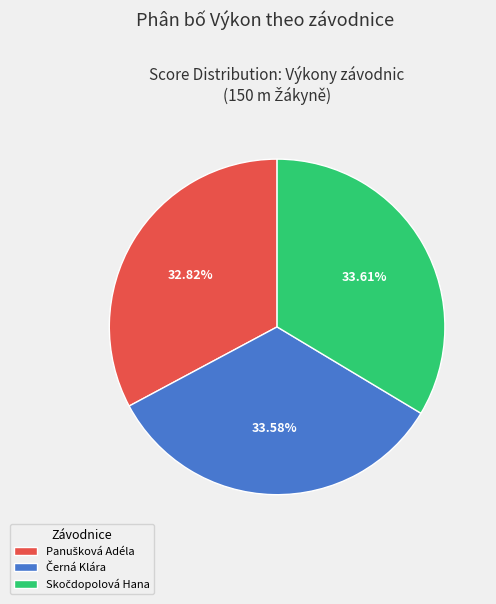

Is there a majority slice in this chart?

No